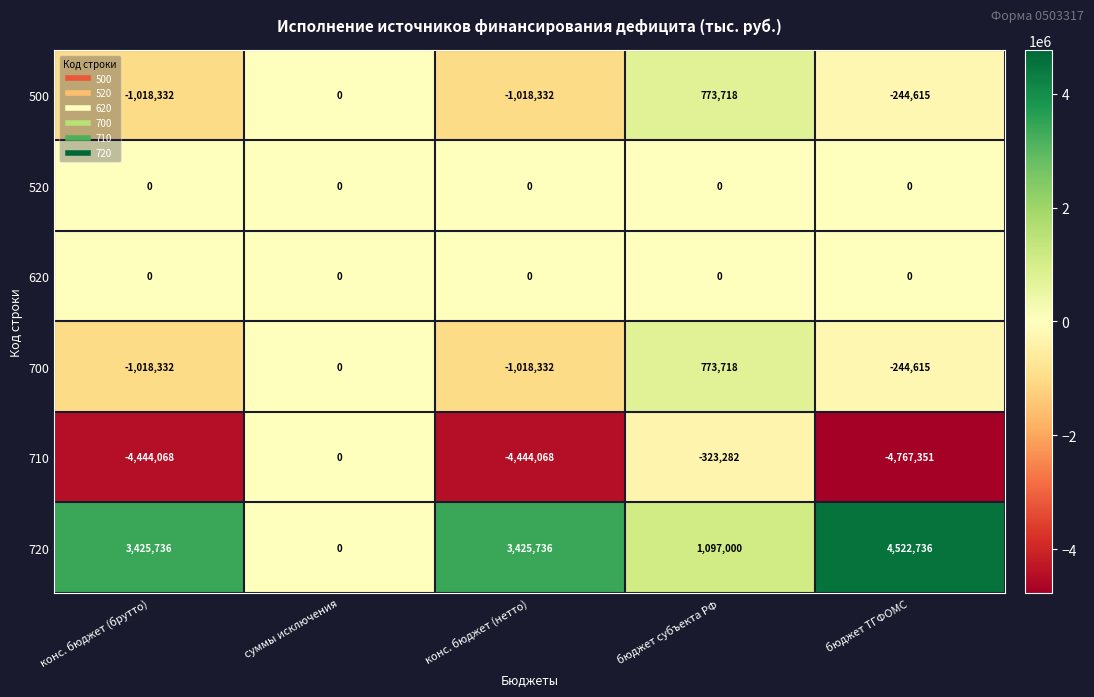

True or false: 700 has a value of -884089 at суммы исключения.

False